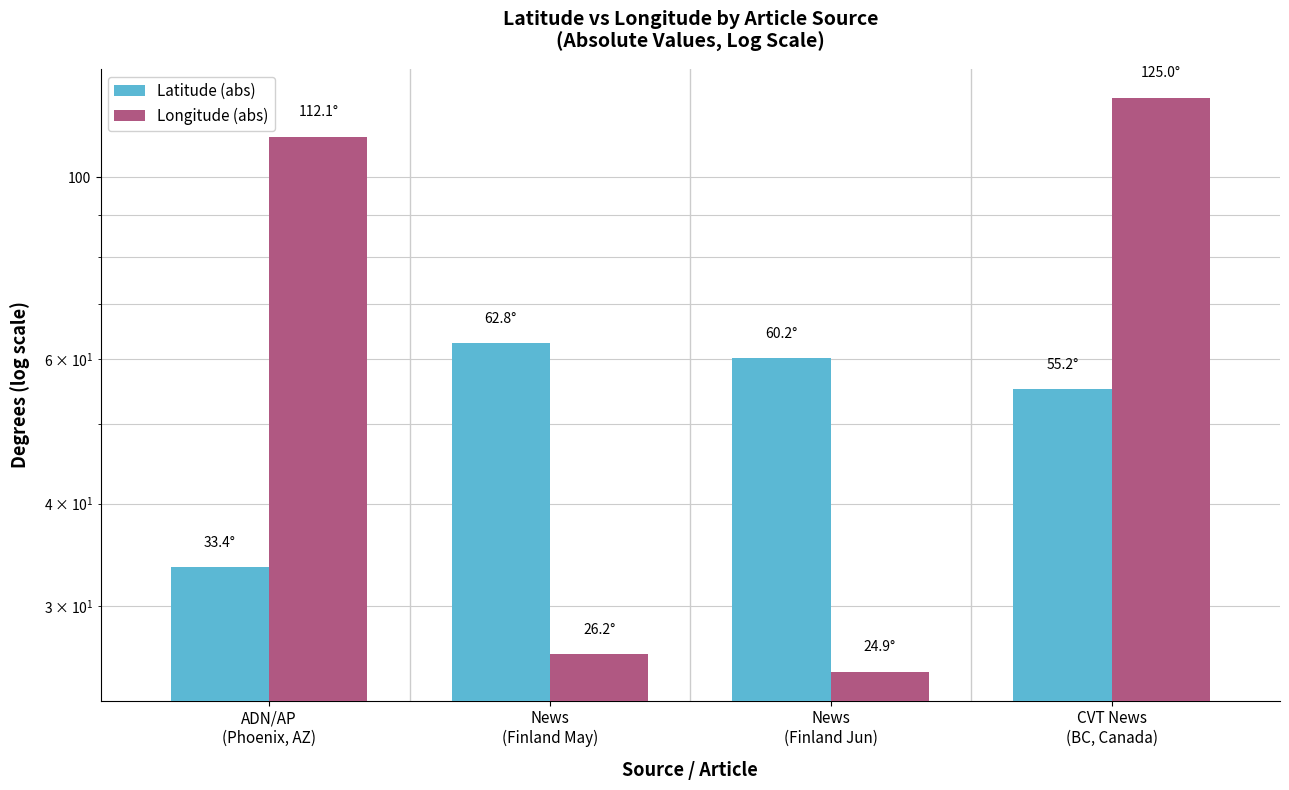

Reading left to right, transcribe all the data shown in this chart.

Latitude (abs): ADN/AP
(Phoenix, AZ)=33.4	News
(Finland May)=62.8	News
(Finland Jun)=60.2	CVT News
(BC, Canada)=55.2
Longitude (abs): ADN/AP
(Phoenix, AZ)=112.1	News
(Finland May)=26.2	News
(Finland Jun)=24.9	CVT News
(BC, Canada)=125.0